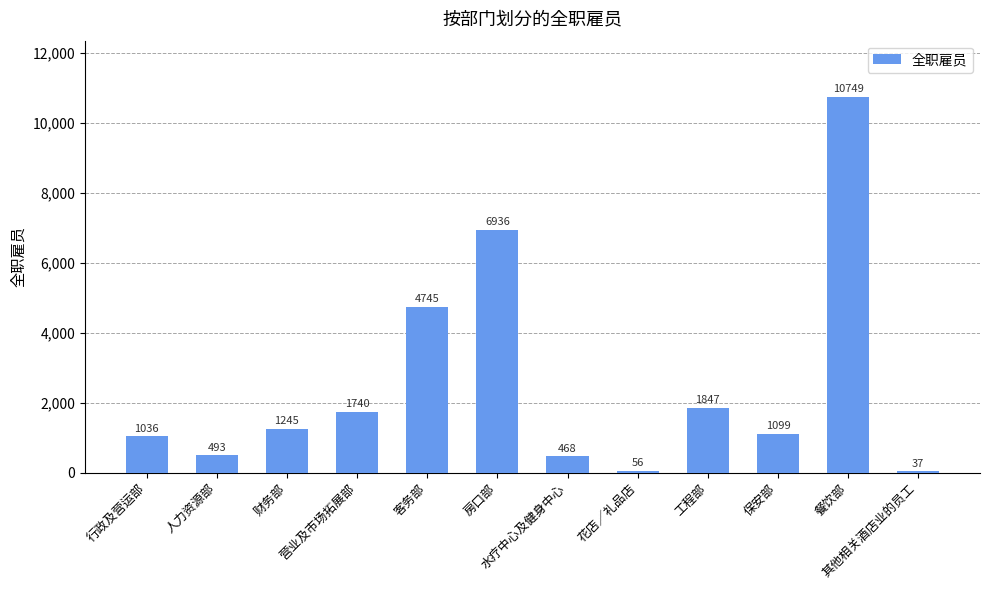

Which category has the highest value across all series?

餐饮部